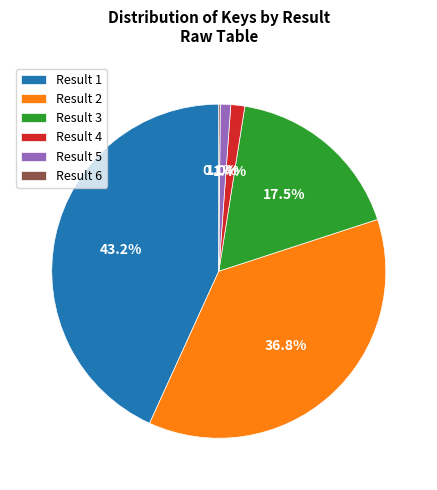

True or false: Result 4 accounts for 1% of the total.

True